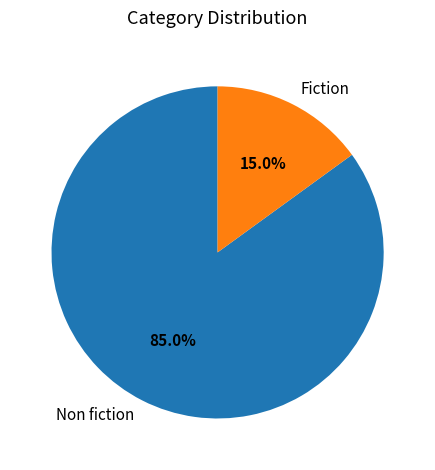

How many segments does this pie chart have?

2